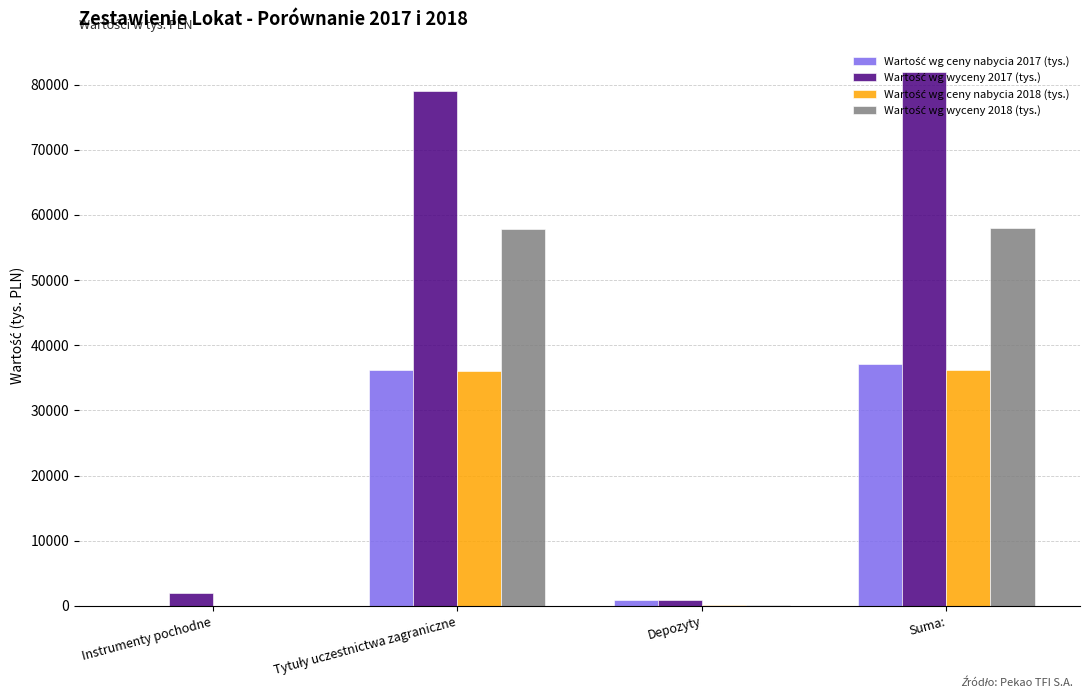

What is the total value across all series at Suma:?

213257